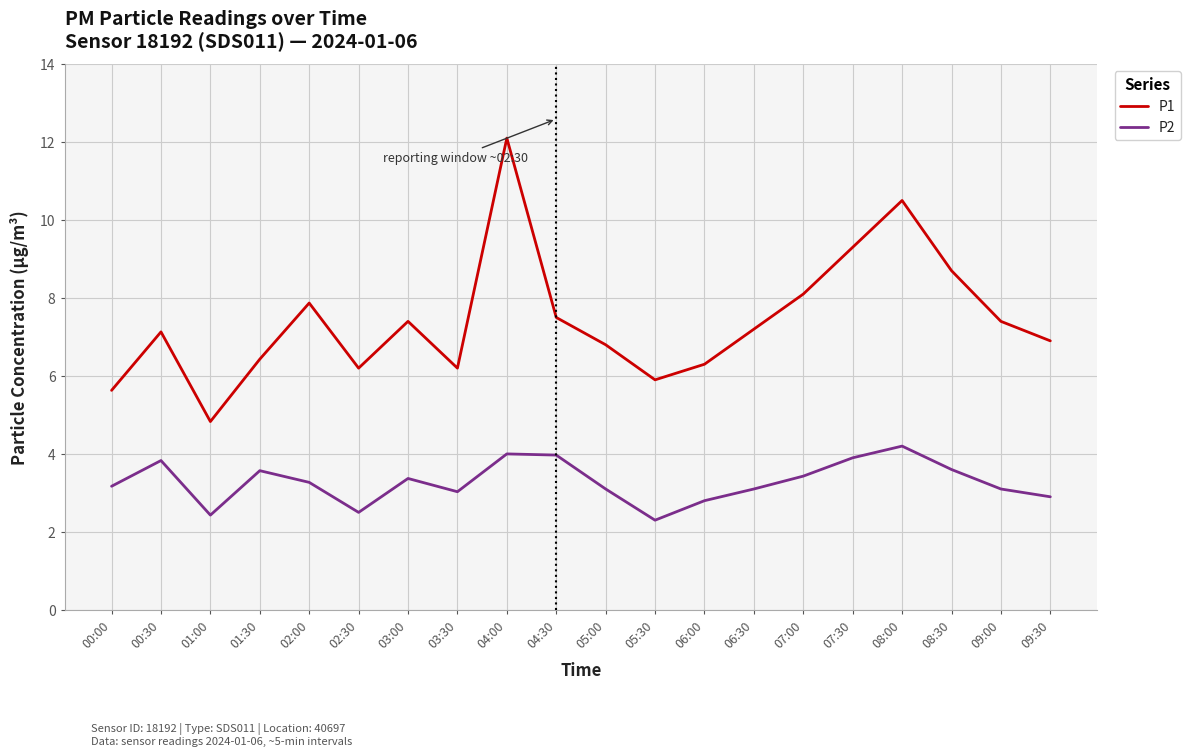

What position from the right is 02:00?

16